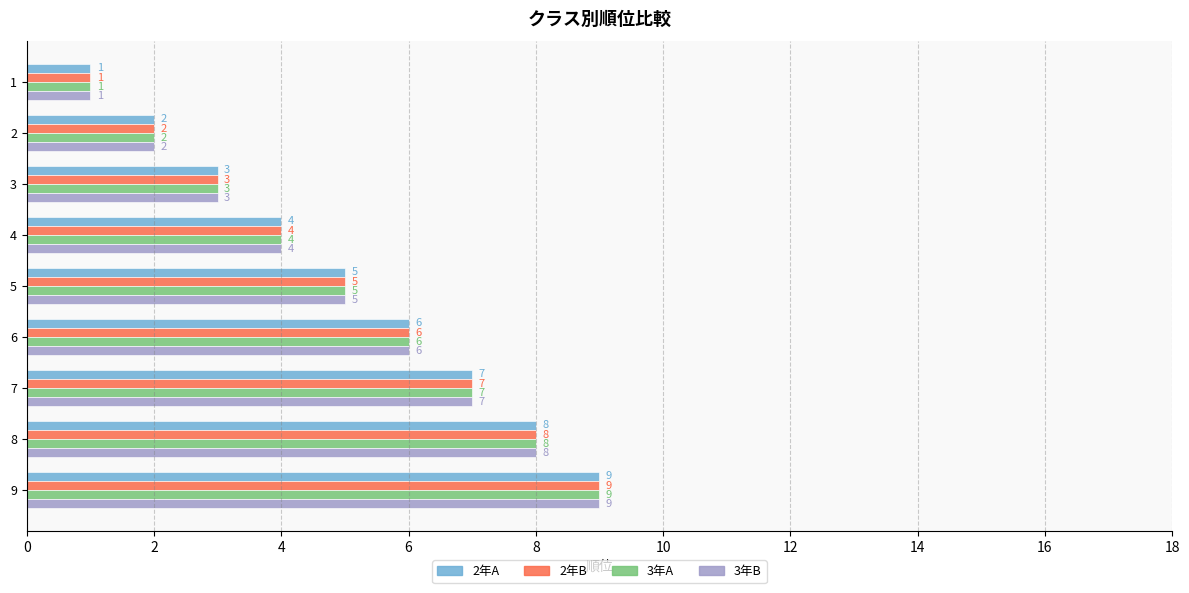

Rank the categories by 2年B value from highest to lowest.

9, 8, 7, 6, 5, 4, 3, 2, 1